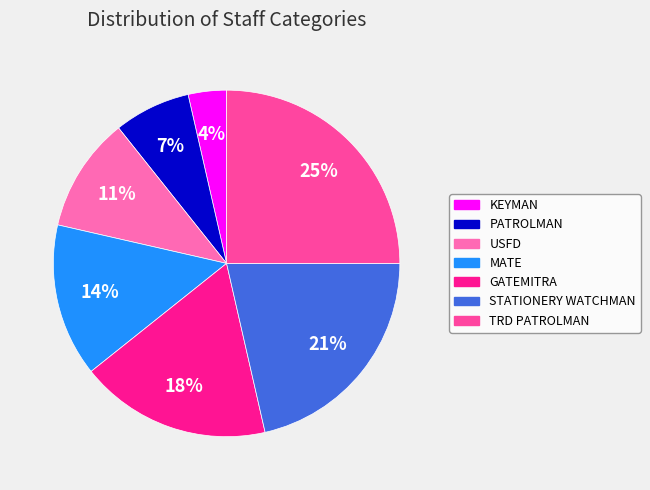

True or false: USFD accounts for 1% of the total.

False